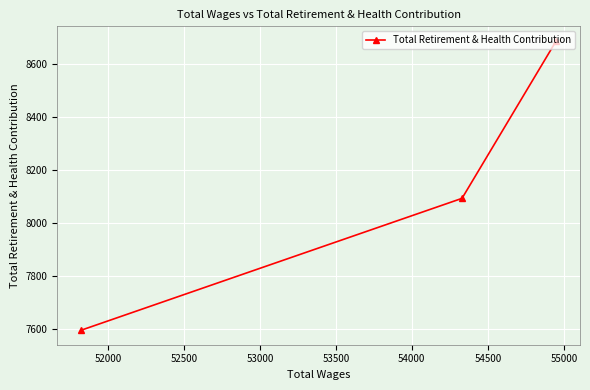

What is the sum of all values?

24376